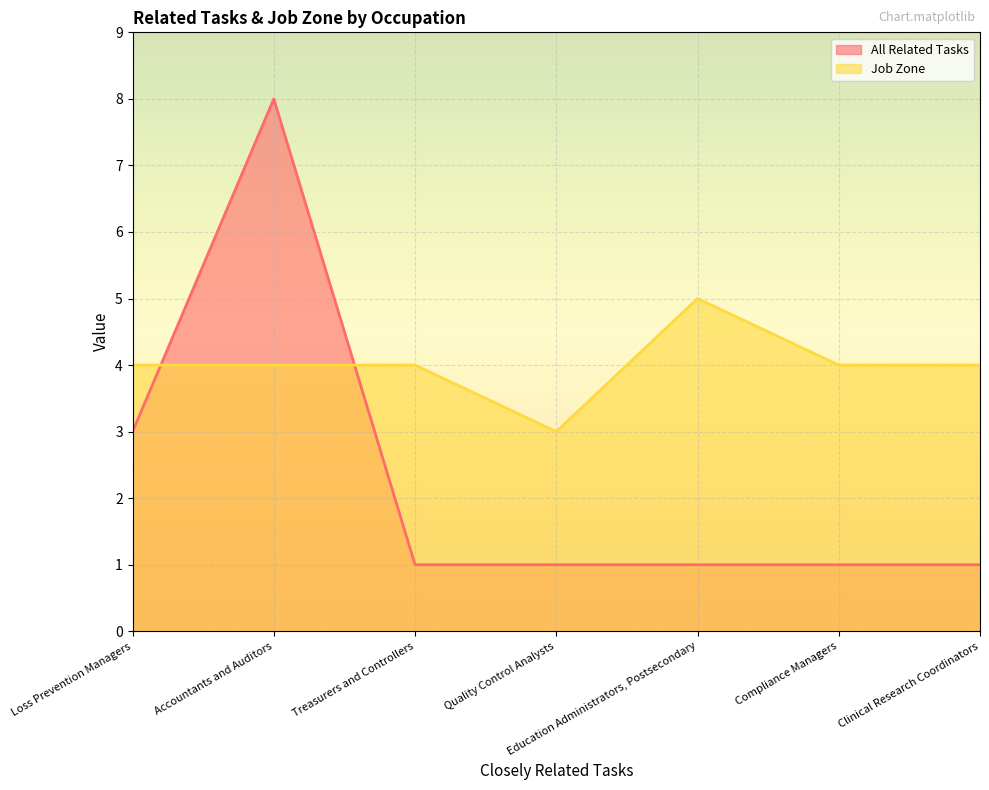

Count the number of data series in this chart.

2